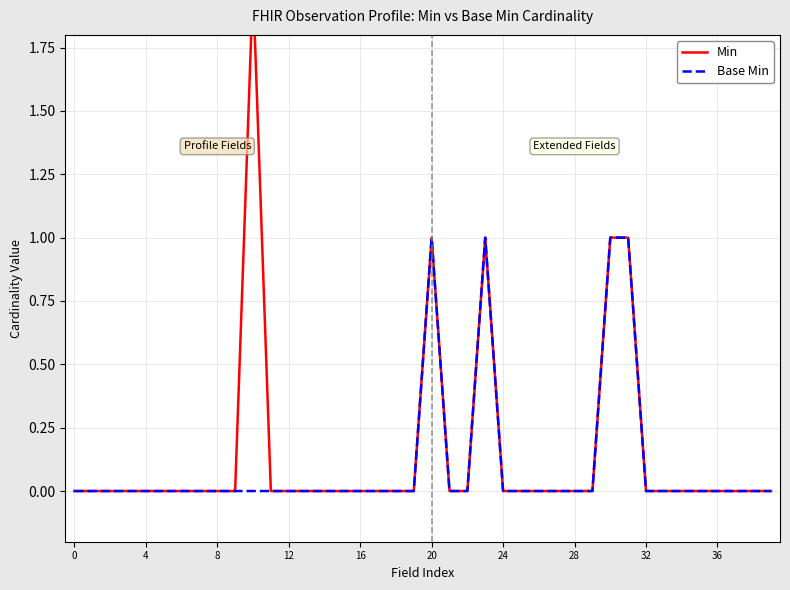

The Base Min series shows 1 at 37. True or false?

False